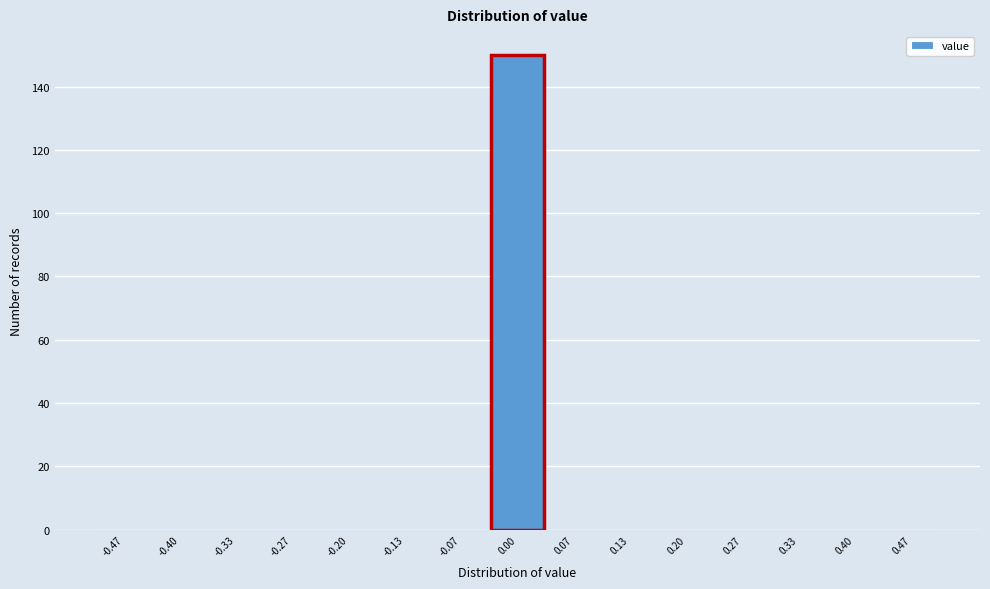

Which range on the x-axis has the tallest bar?

-0.03 to 0.03